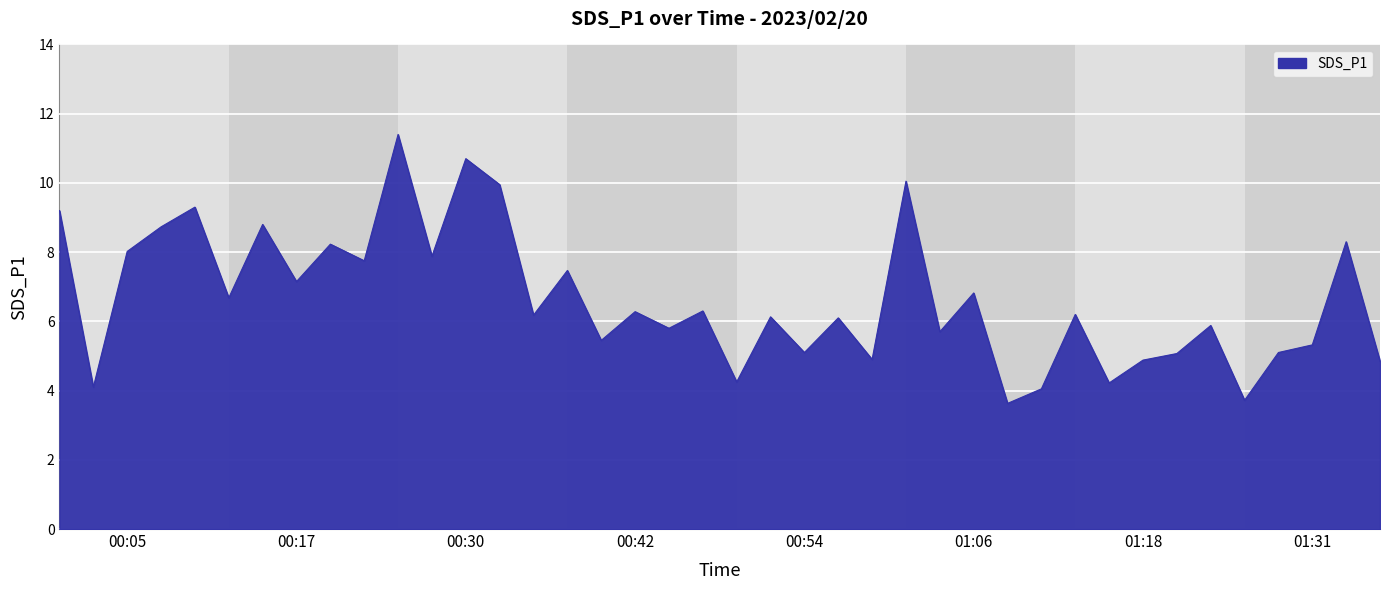

What is the maximum value shown in the chart?

11.4